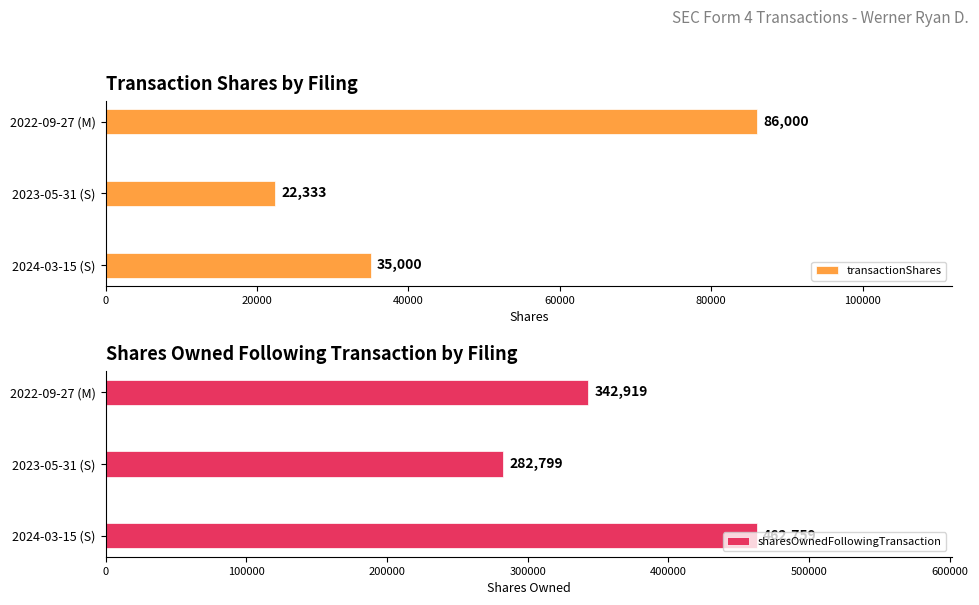

How many bars are there in total?

6